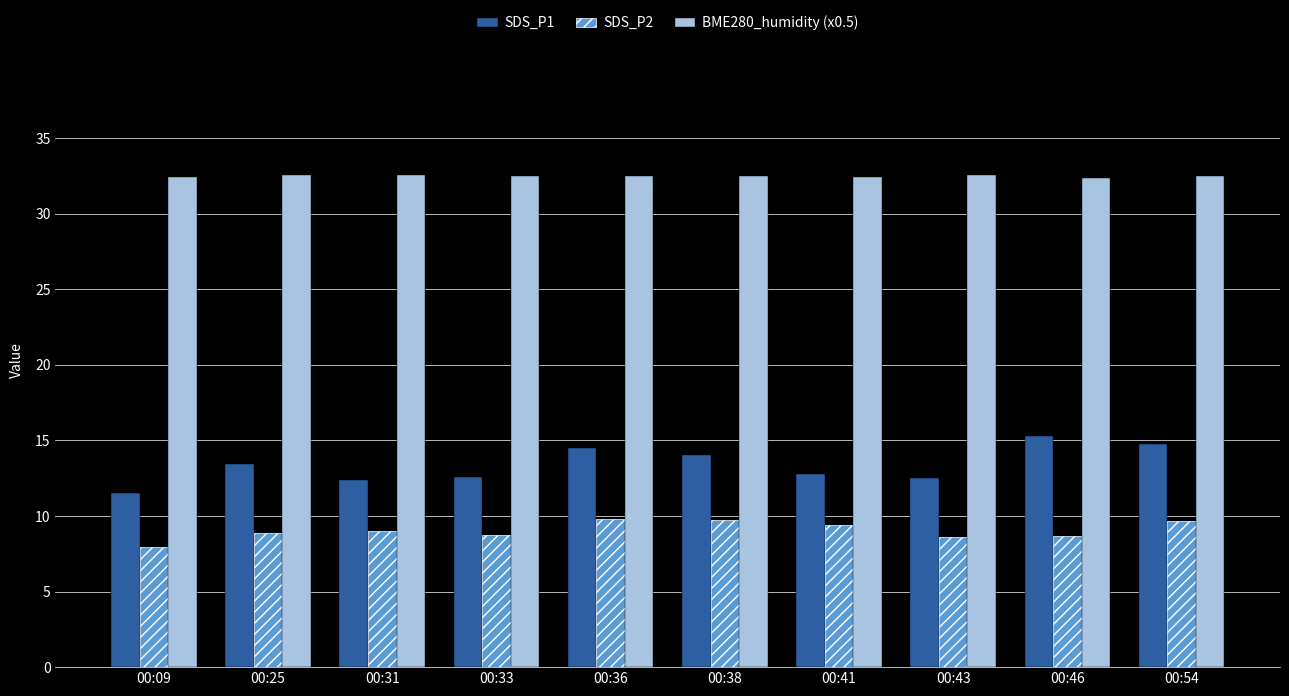

What is the sum of all BME280_humidity (x0.5) values?

324.8